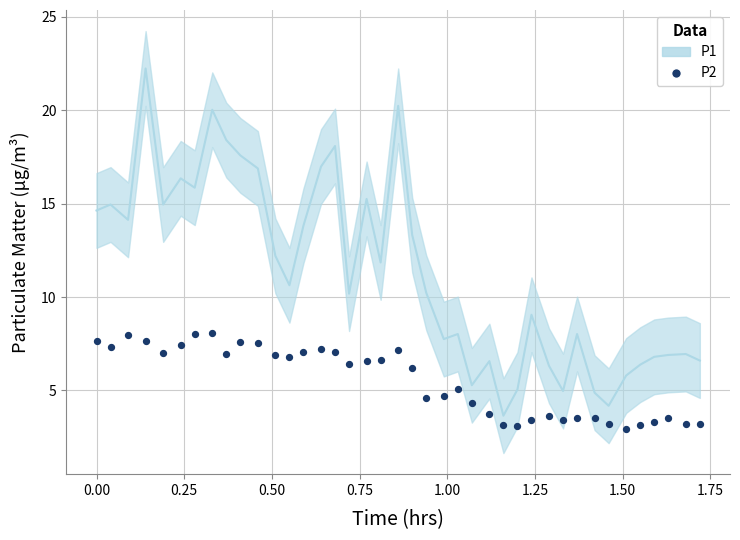

At how many categories does at least one series exceed 19?

3